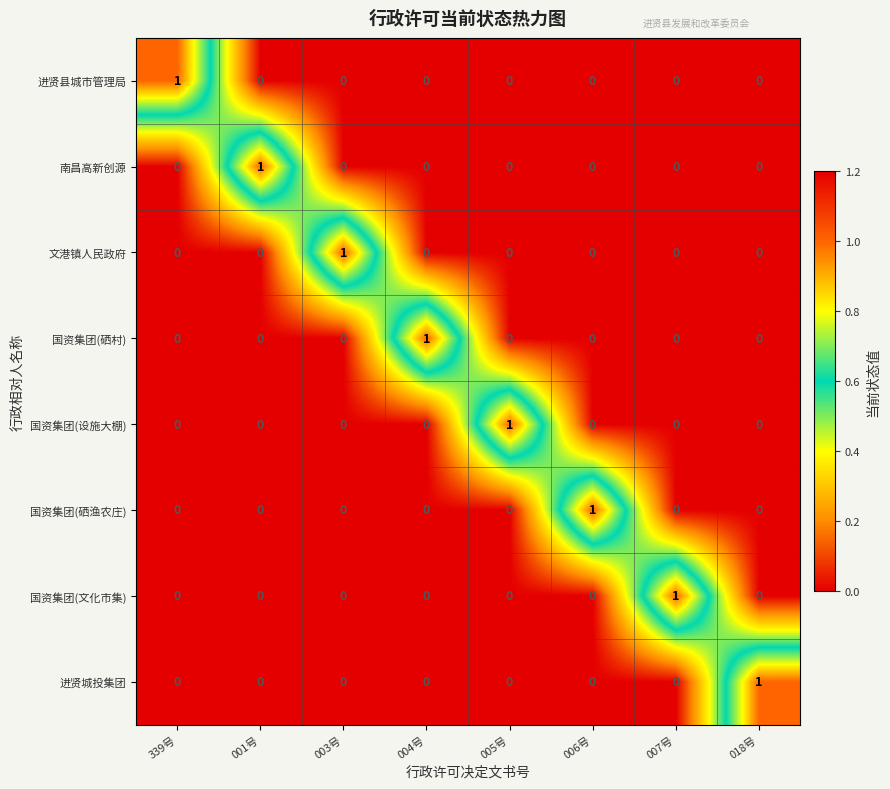

Is it true that 进贤城投集团 equals 0 at 006号?

True